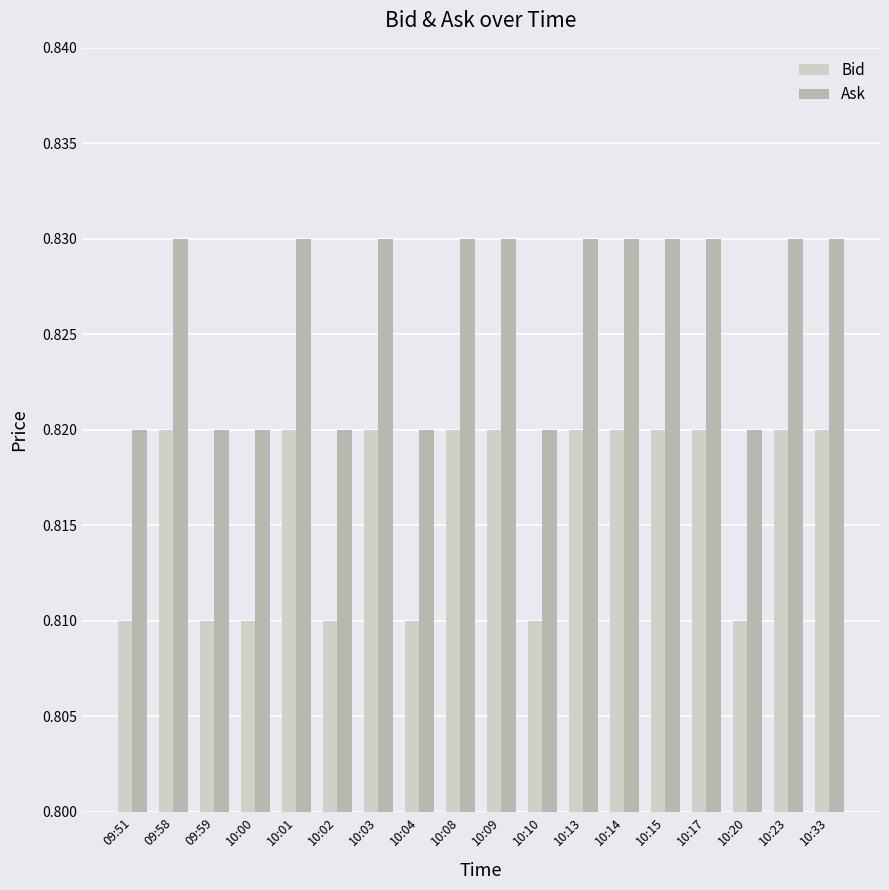

List the series in order of their peak value, highest first.

Ask, Bid